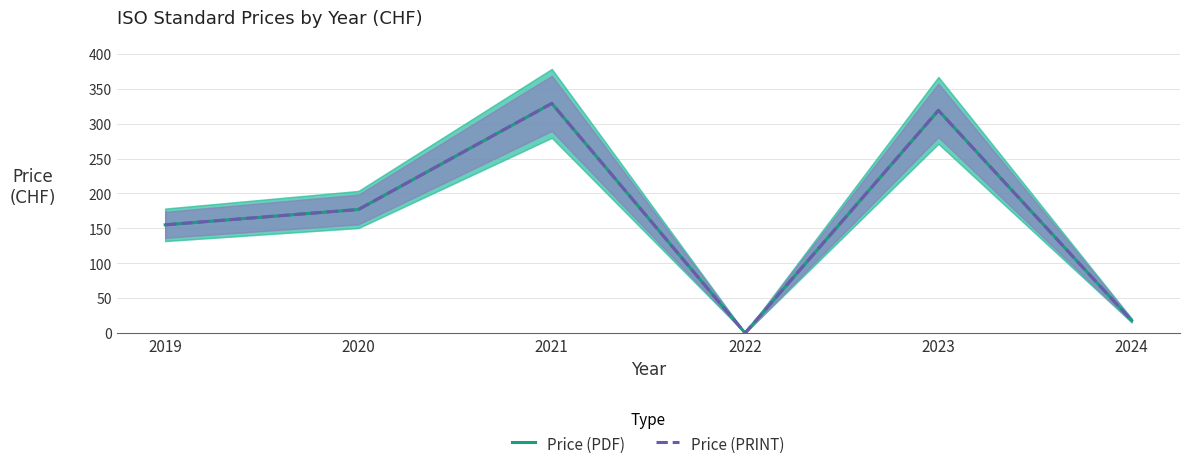

True or false: Price (PDF) has more than 1 points higher than both neighbors.

True